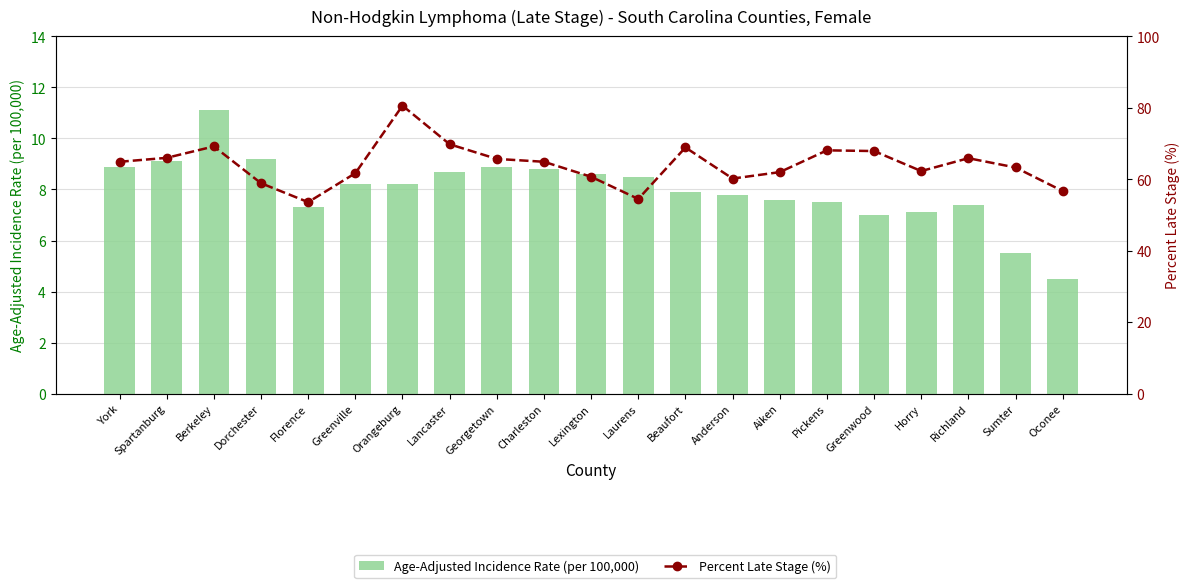

What is the difference between the Percent Late Stage (%) values at Charleston and Lancaster?

4.9